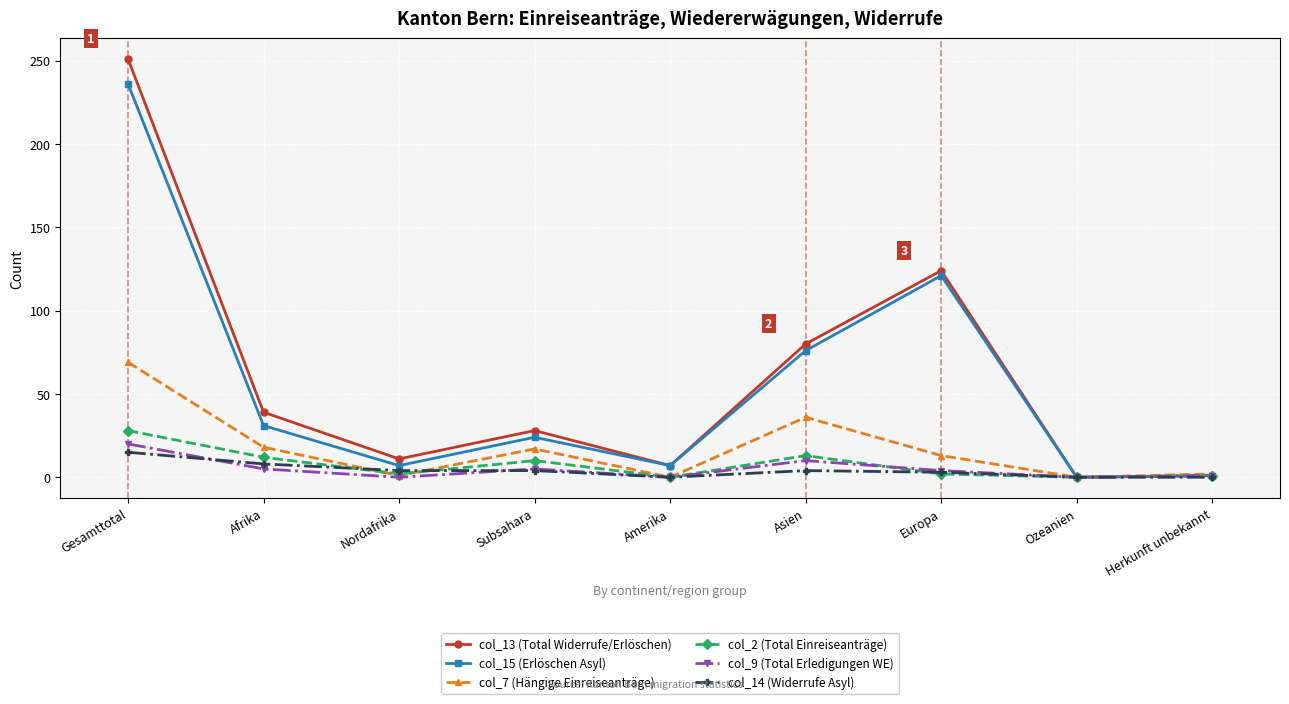

What is the maximum value shown in the chart?

251